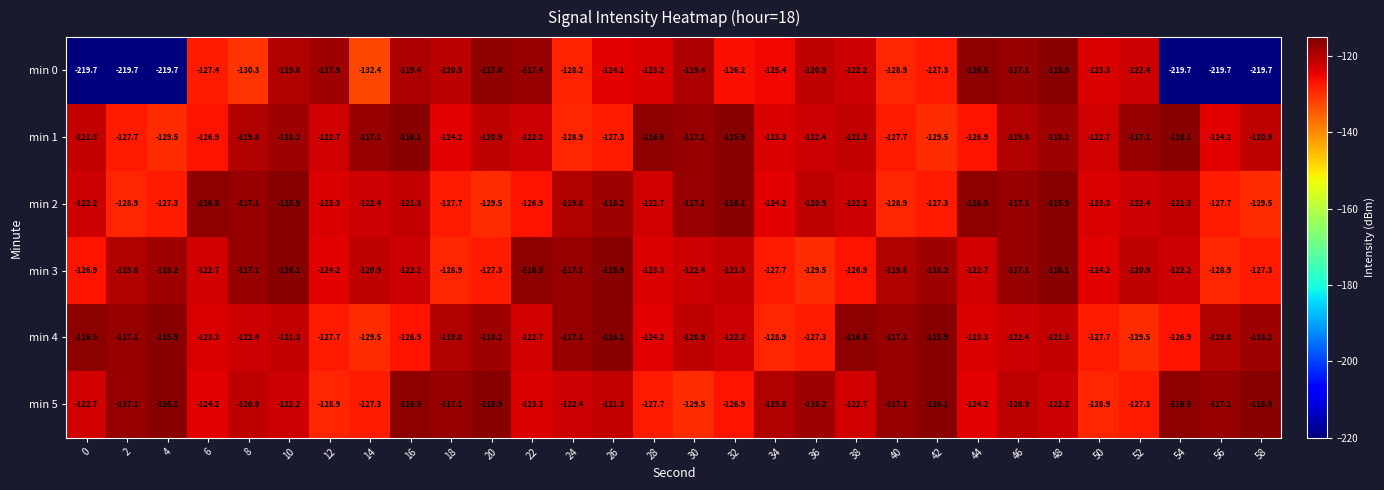

At 12, list the series in order from largest to smallest.

min 0, min 1, min 2, min 3, min 4, min 5